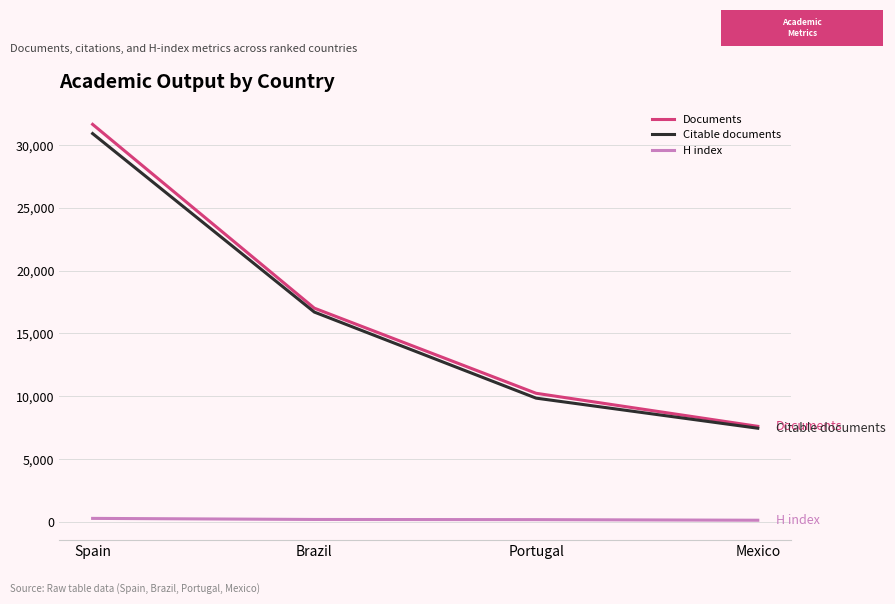

How many series are shown in this chart?

3